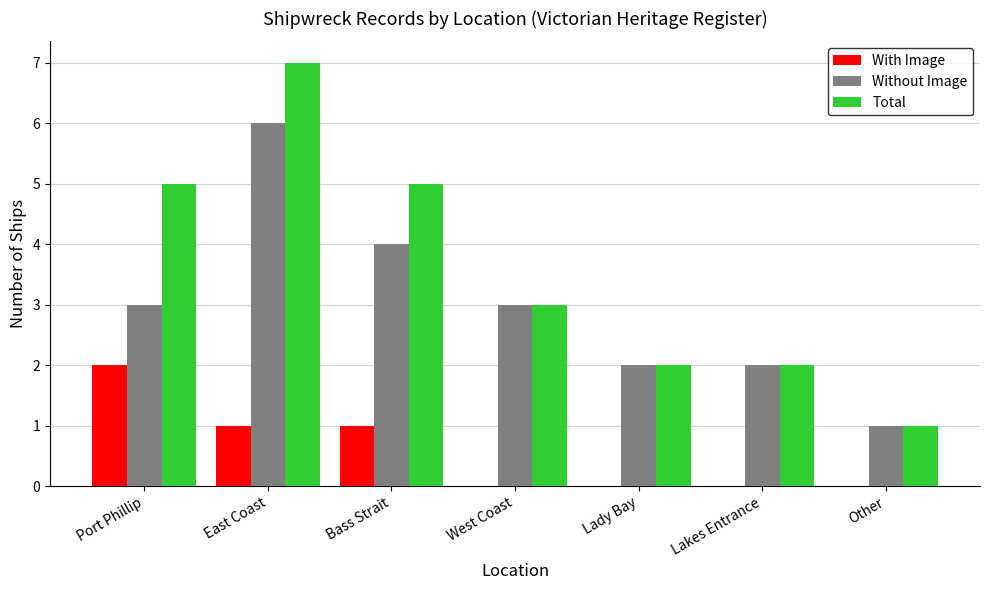

What is the sum of the Total values at Bass Strait and Port Phillip?

10